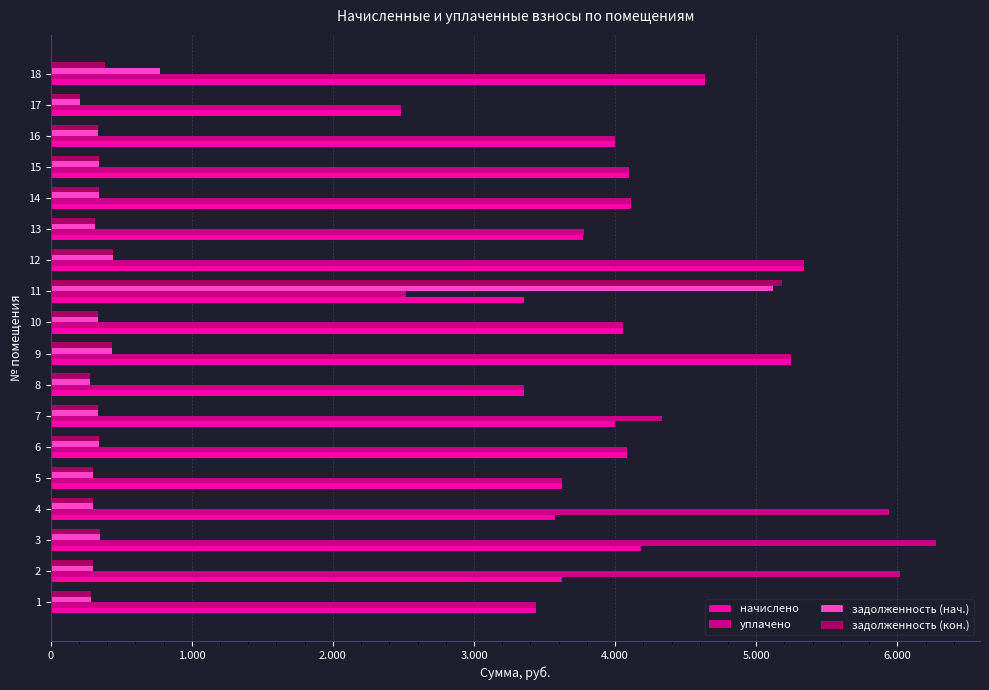

What are all the series names shown in the legend?

начислено, уплачено, задолженность (нач.), задолженность (кон.)